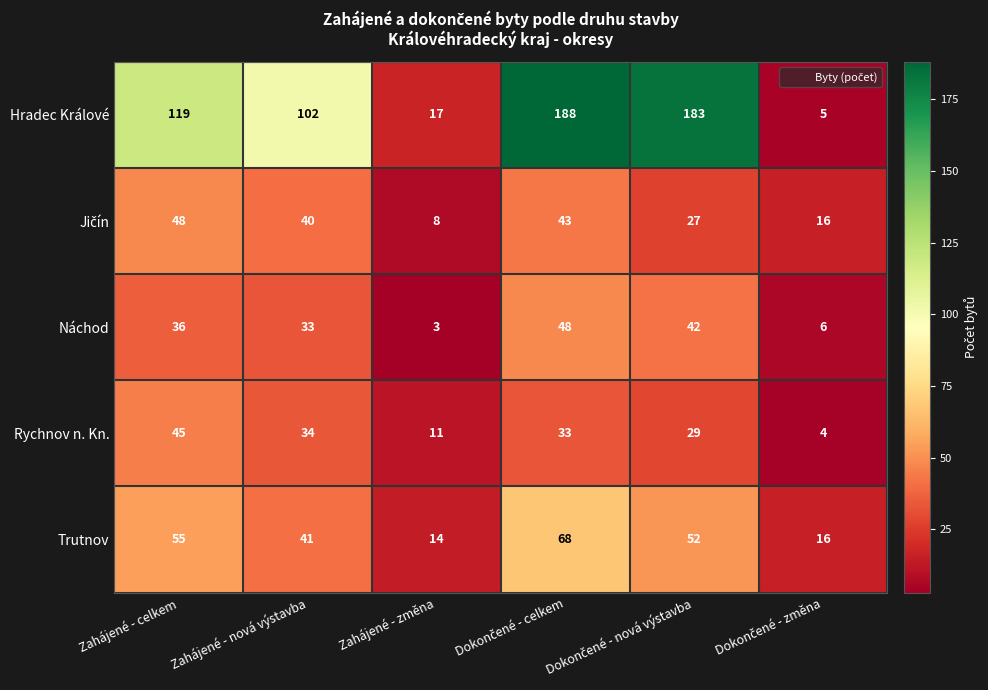

Is it true that Hradec Králové equals 119 at Zahájené - celkem?

True